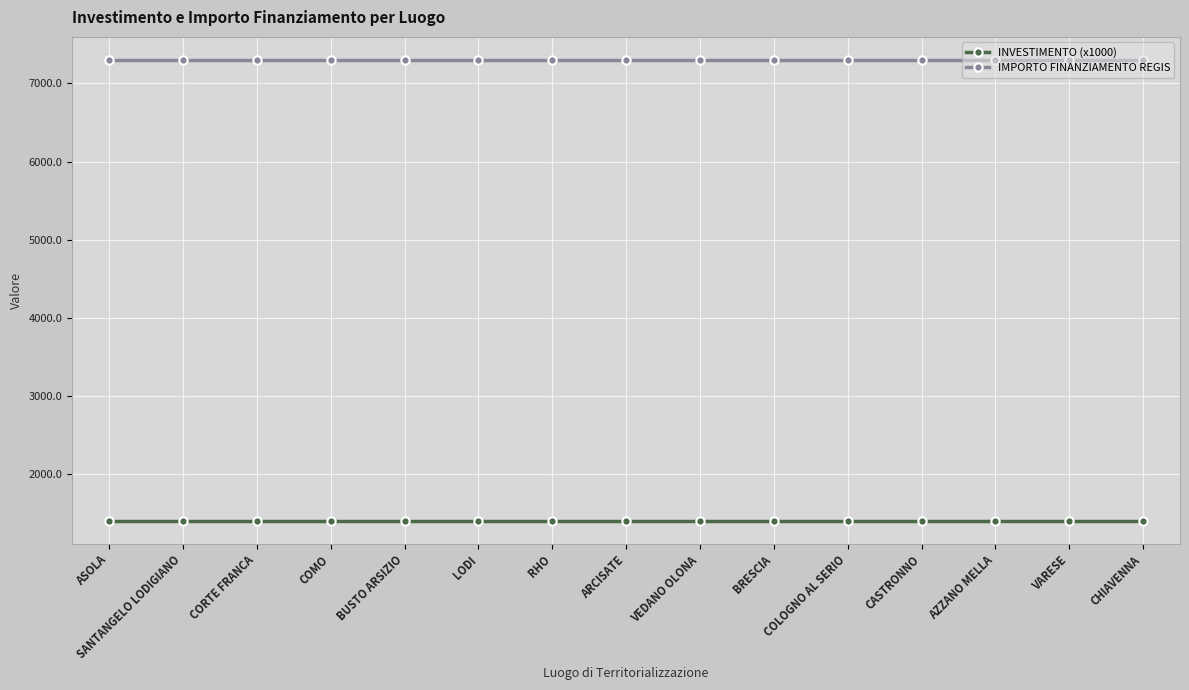

At how many categories does at least one series exceed 4232?

15